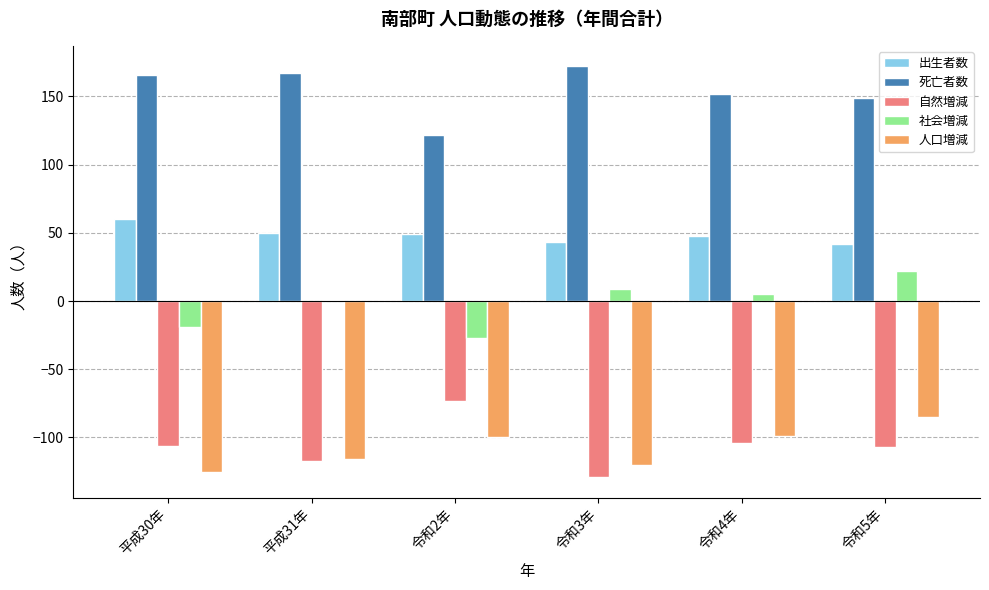

Count the number of data series in this chart.

5